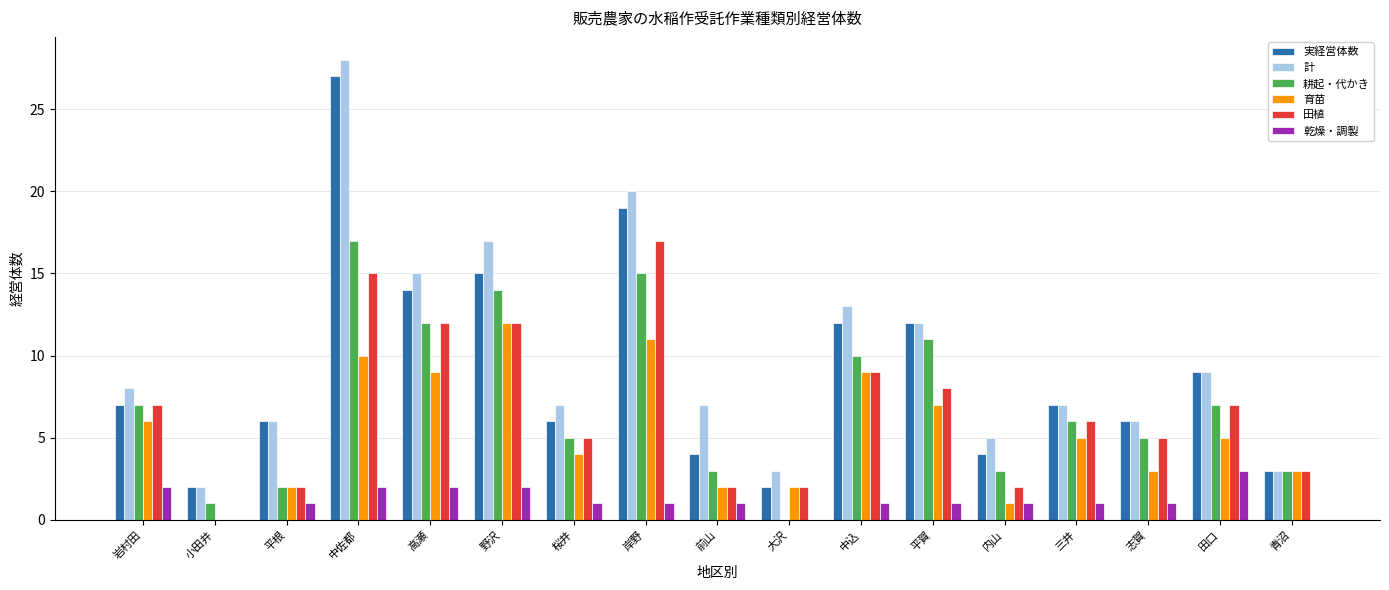

Is it true that 育苗 equals 11 at 岸野?

True